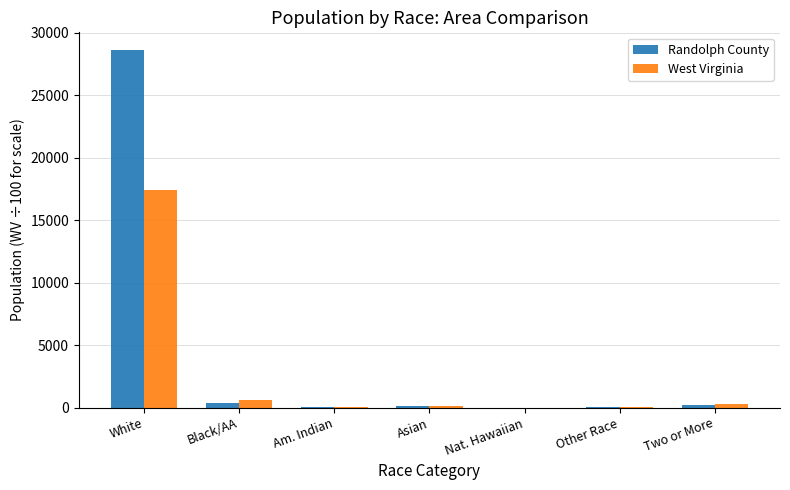

Which category has the highest value across all series?

White